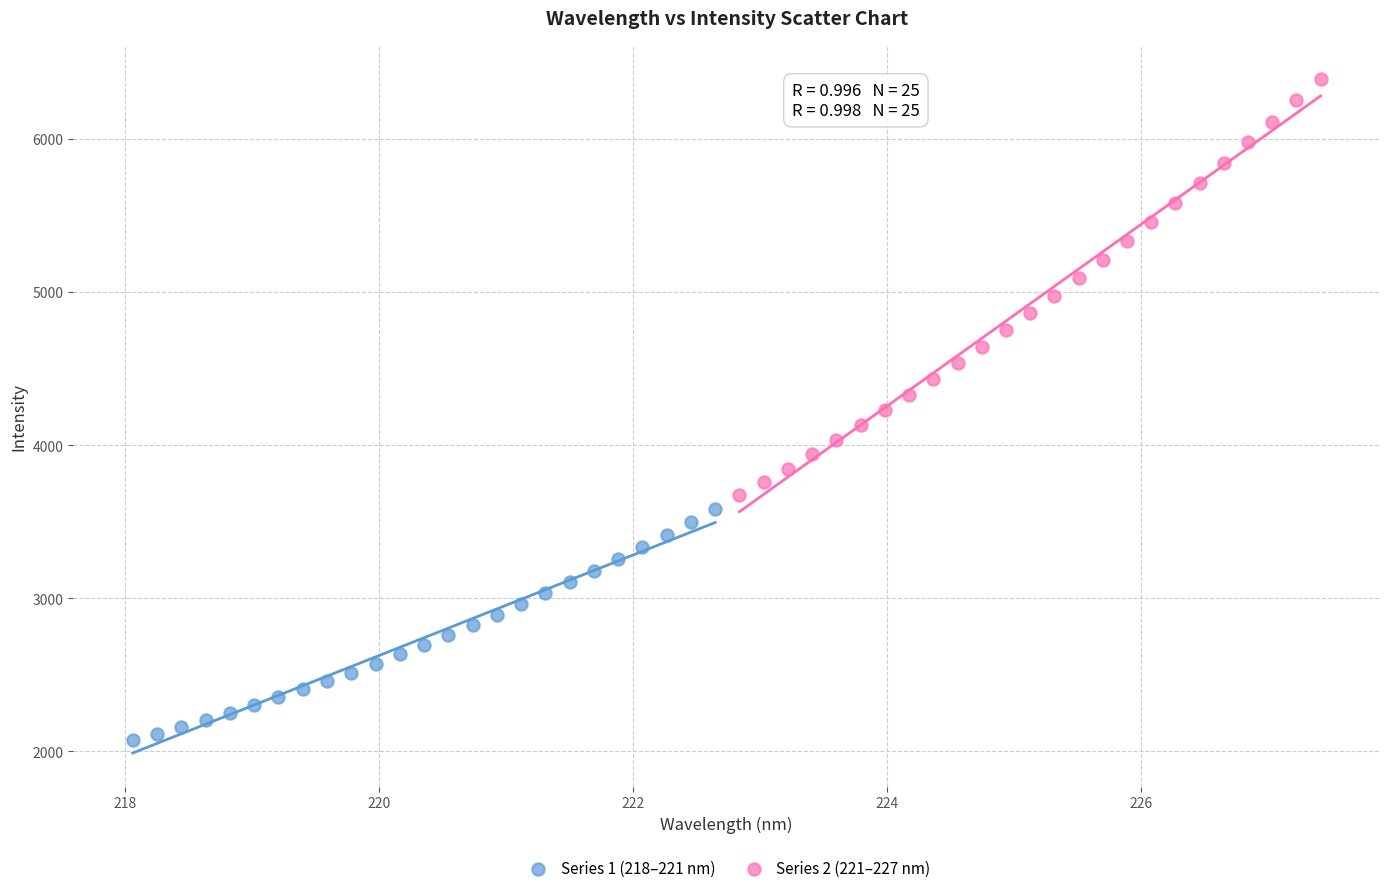

Which series has the widest spread of Y values?

Series 2 (221–227 nm)